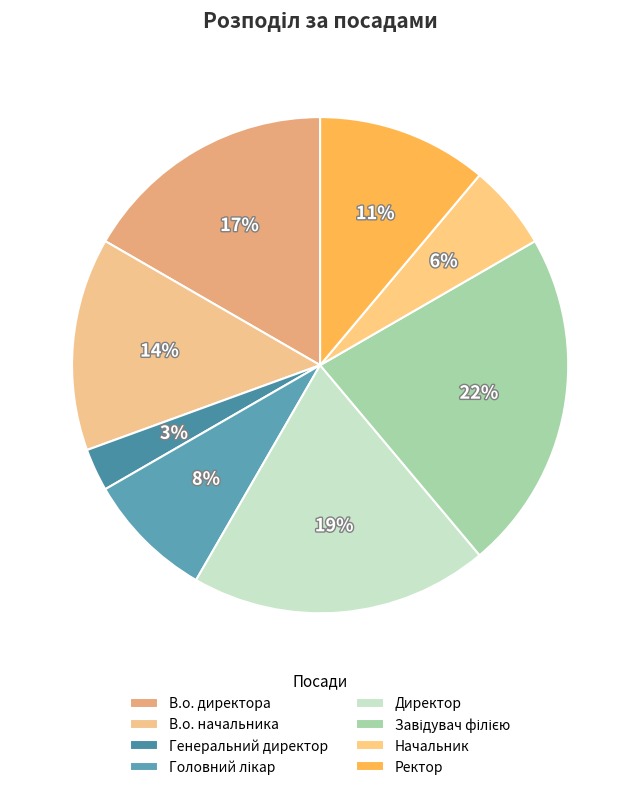

Is it true that Завідувач філією is 22% of the pie?

True